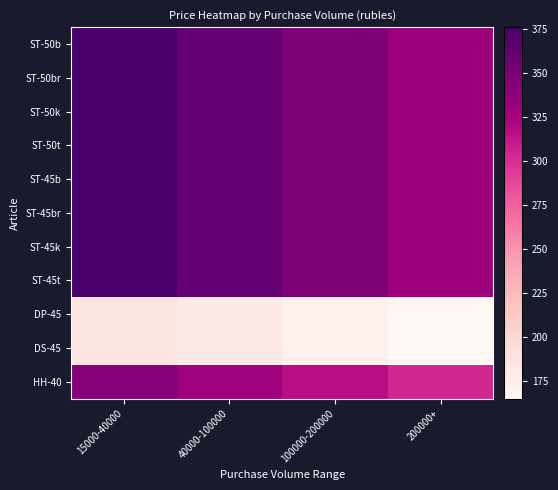

Between 200000+ and 40000-100000, which is larger?

40000-100000